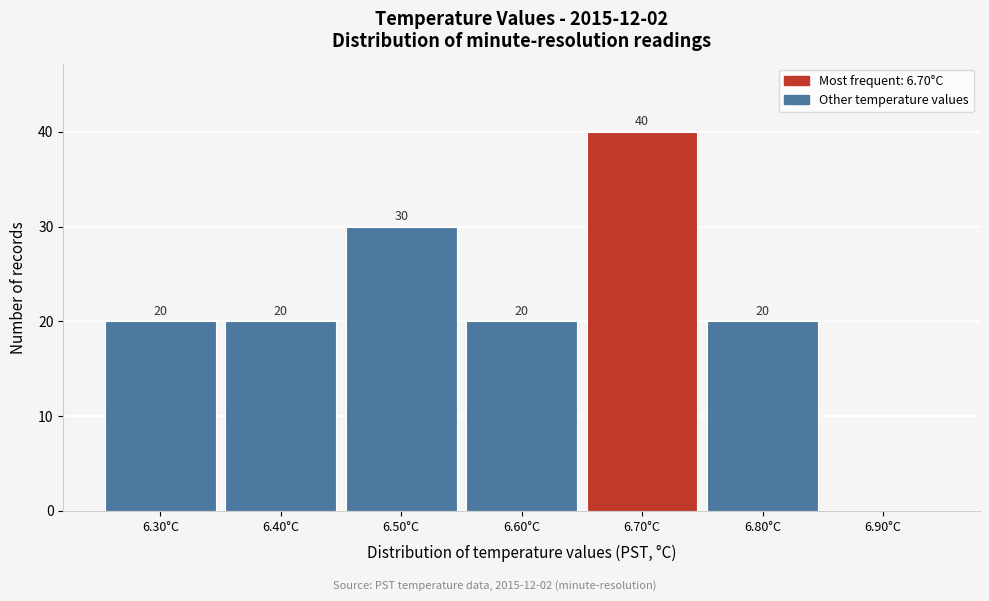

Over which range of the x-axis is the bar tallest?

6.65 to 6.75